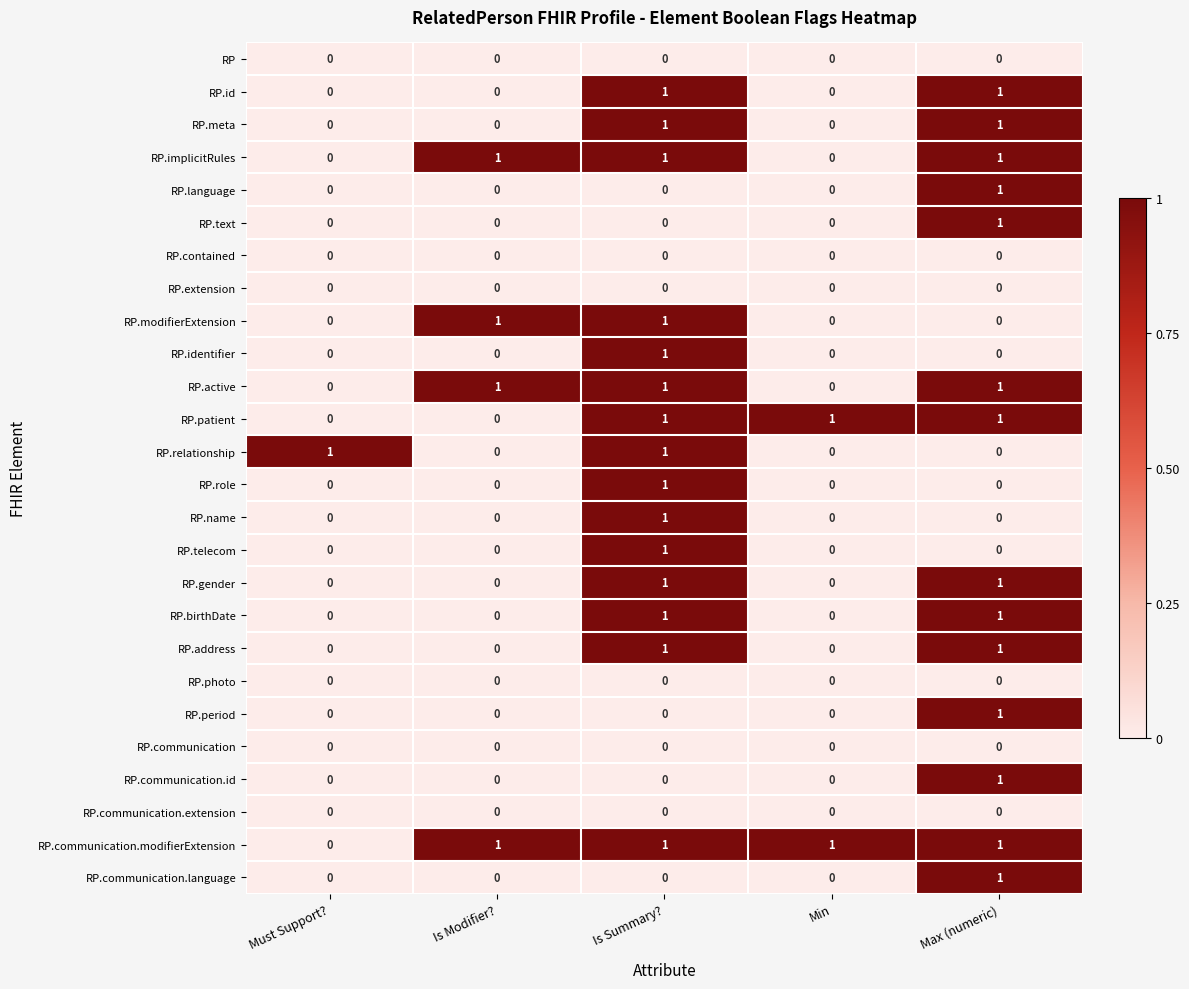

Which category has the highest value in the RP.period series?

Max (numeric)